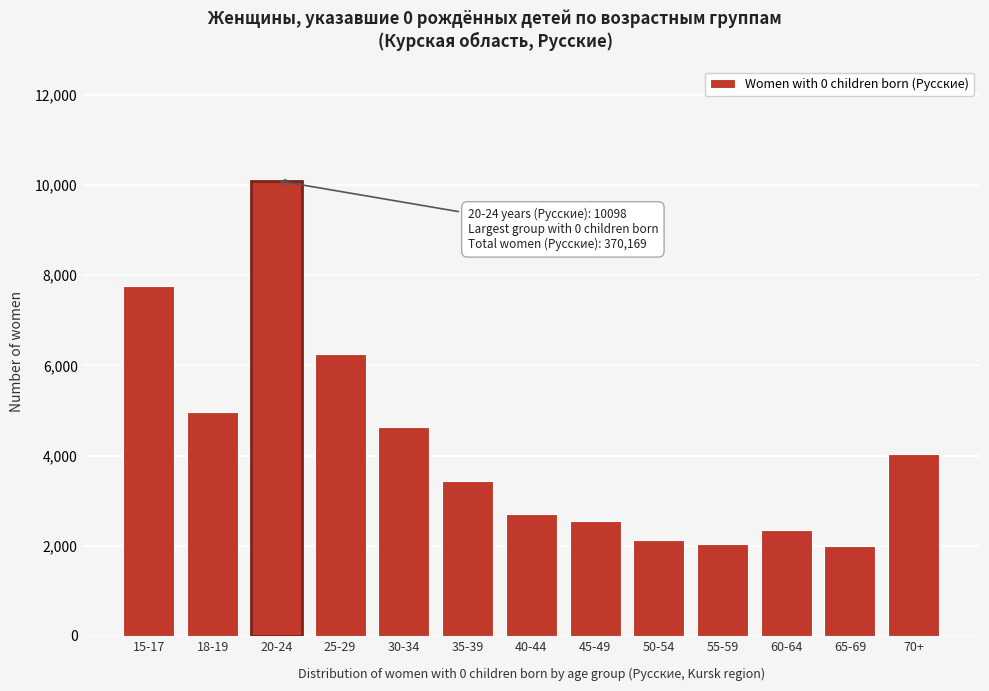

Reading left to right, what are all the values shown in this chart?

15-17=7769	18-19=4973	20-24=10098	25-29=6263	30-34=4643	35-39=3439	40-44=2711	45-49=2554	50-54=2127	55-59=2048	60-64=2339	65-69=1990	70+=4030